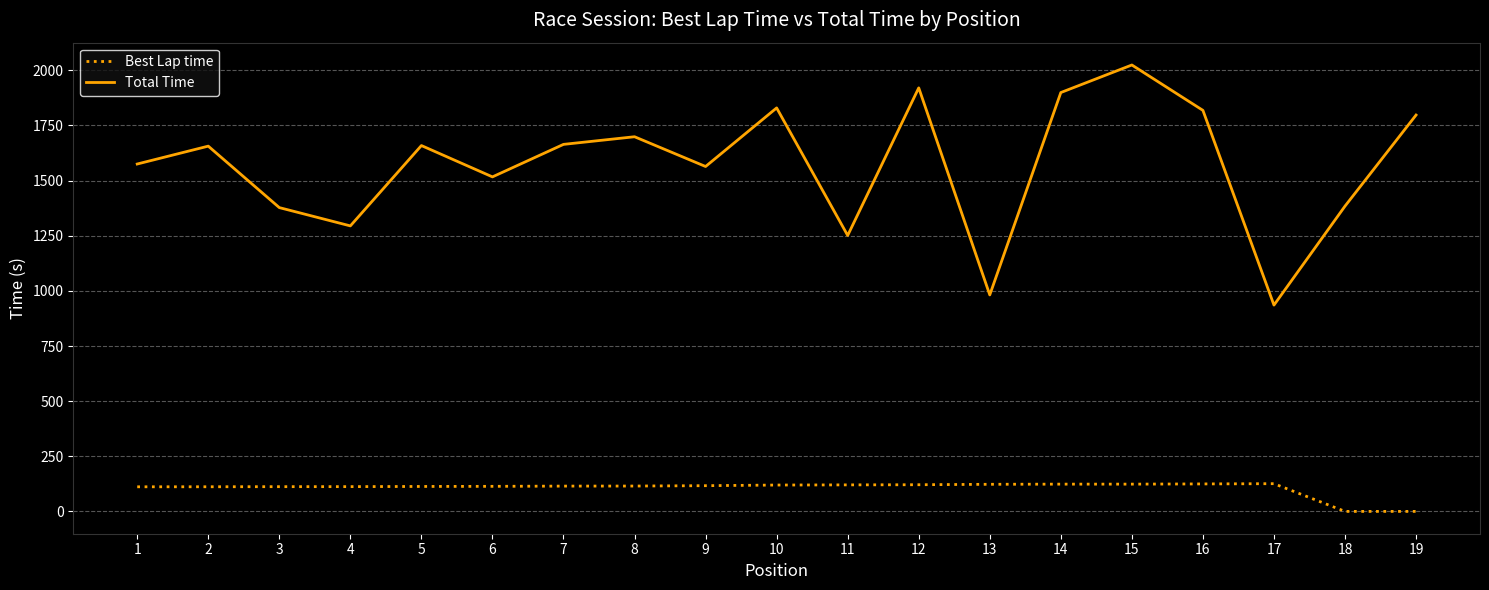

What is the highest value of the Total Time series?

2024.3